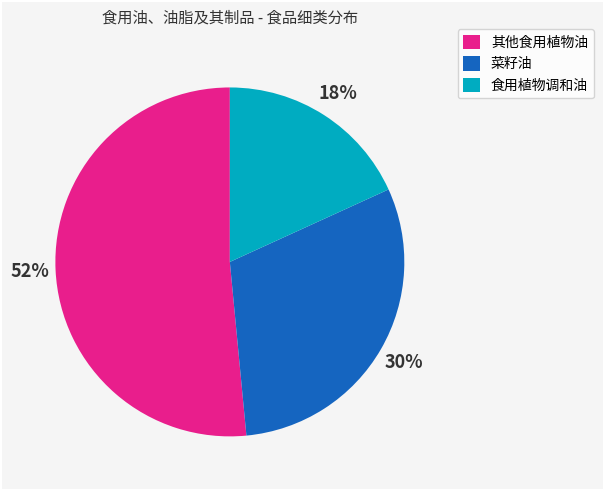

To the nearest percent, what portion does 食用植物调和油 represent?

18%